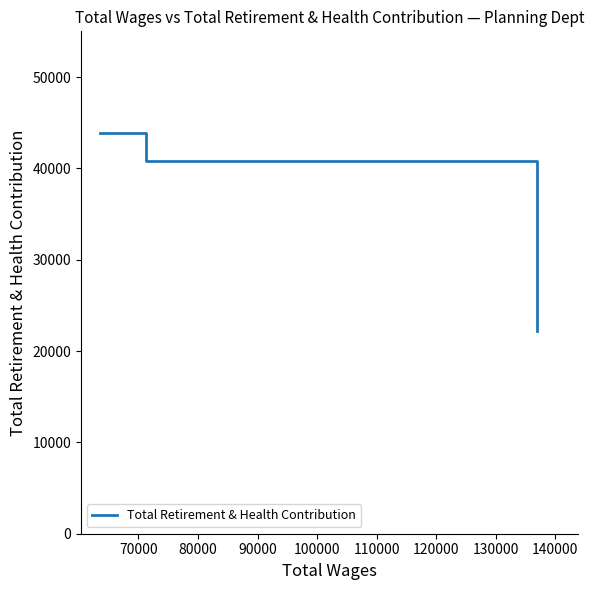

What is the minimum value shown in the chart?

22139